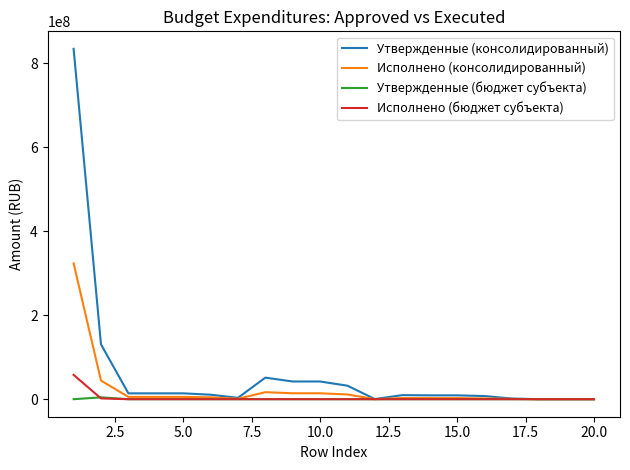

Which series has the largest total across all categories?

Утвержденные (консолидированный)